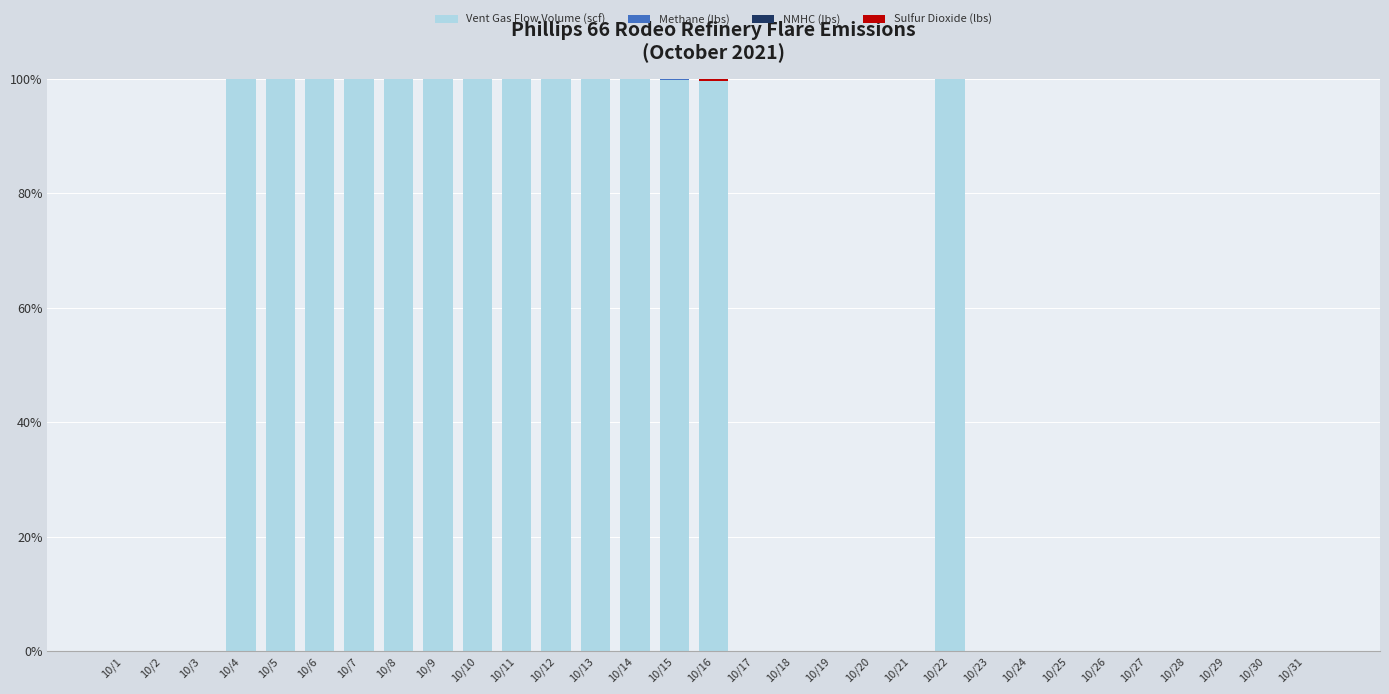

Are the bars grouped side by side (vs. stacked)?

No